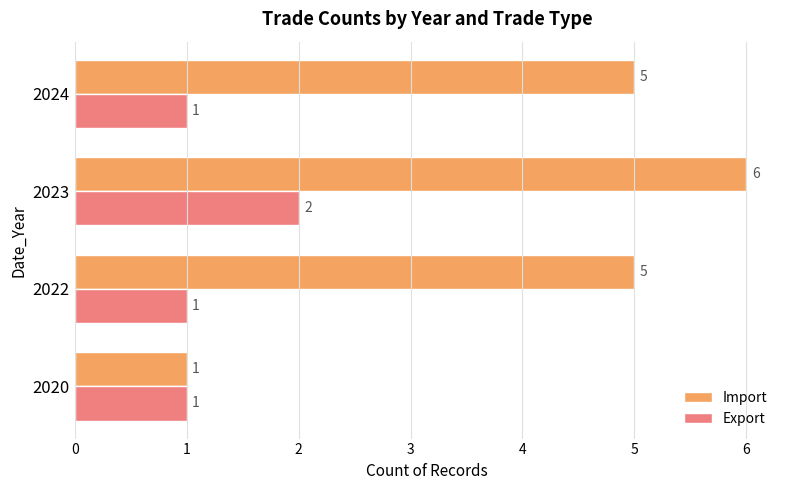

True or false: Import has a value of 5 at 2024.

True